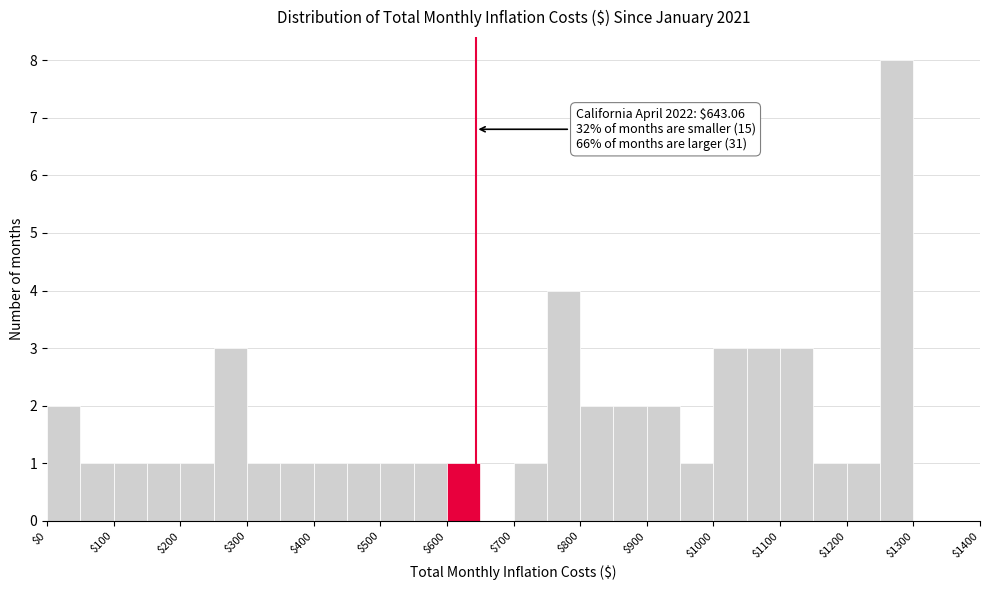

Over which range of the x-axis is the bar tallest?

1250 to 1300